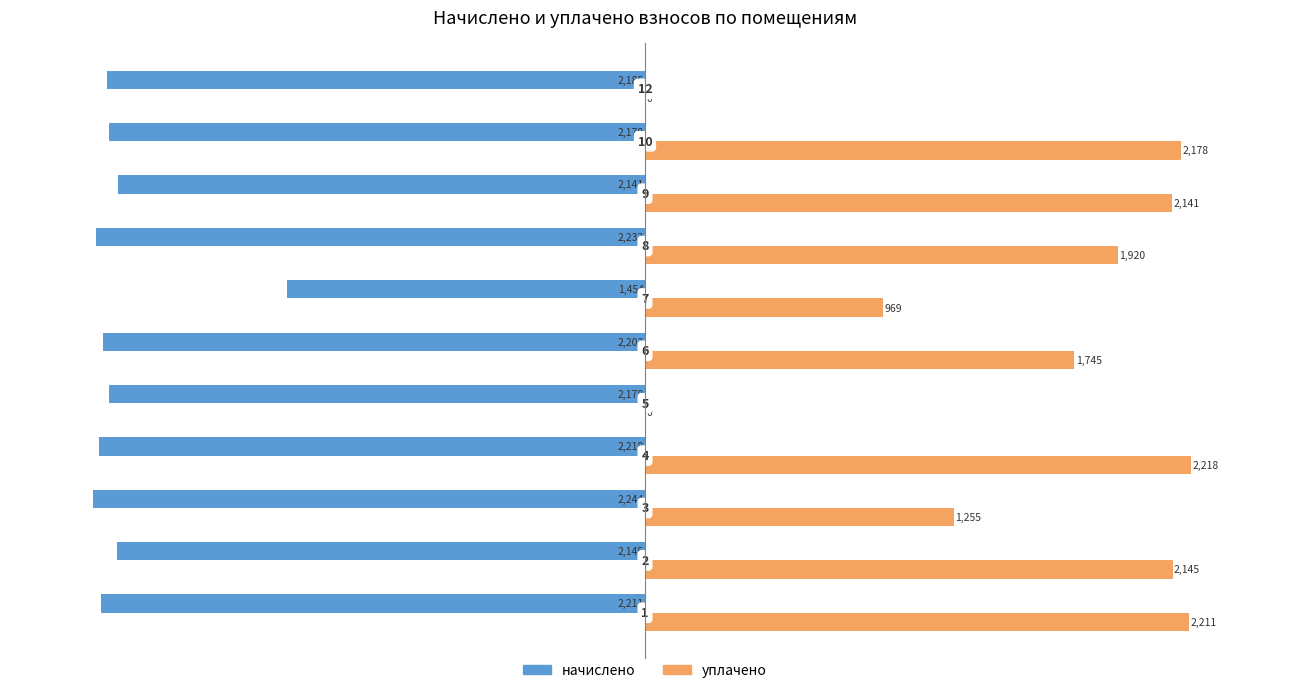

Which series has the largest total across all categories?

уплачено